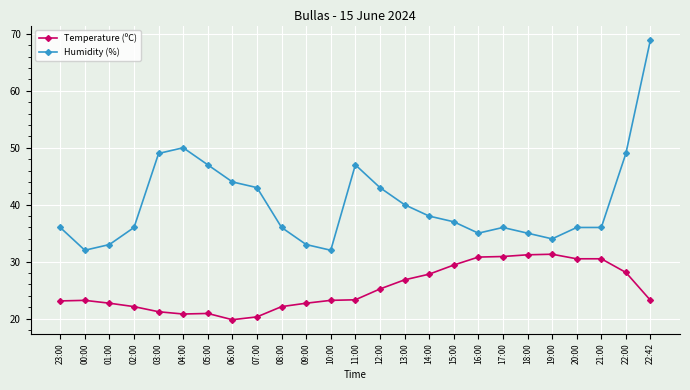

Between 04:00 and 21:00, which series saw the biggest shift?

Humidity (%)